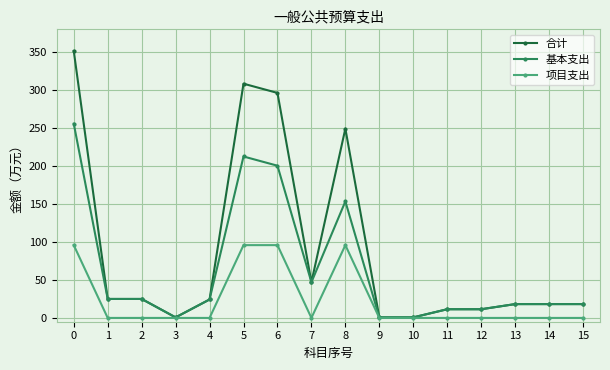

What are all the series names shown in the legend?

合计, 基本支出, 项目支出